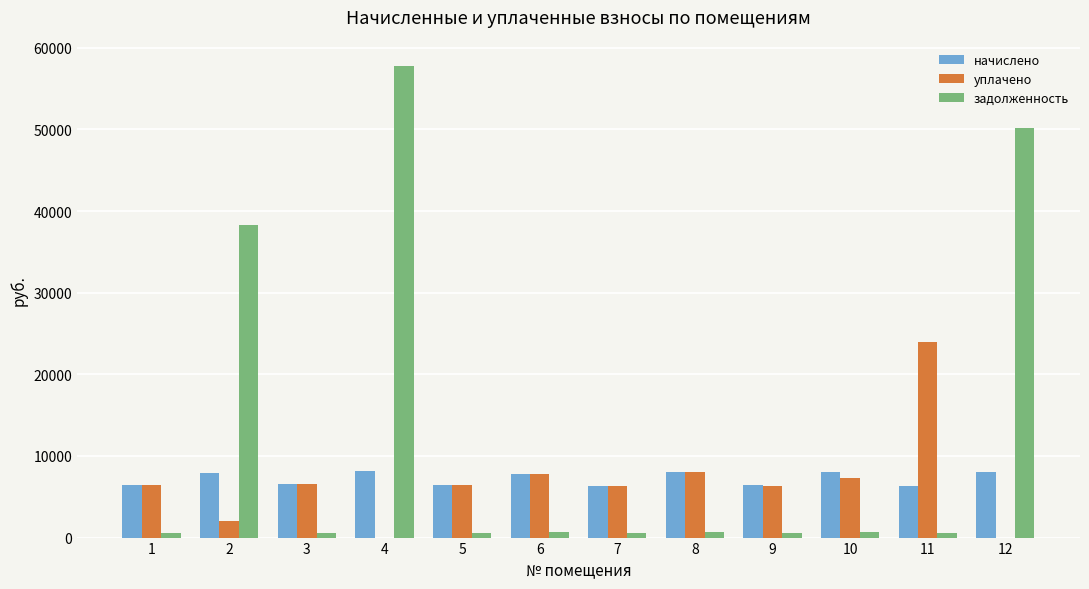

What is the highest value of the задолженность series?

57764.3